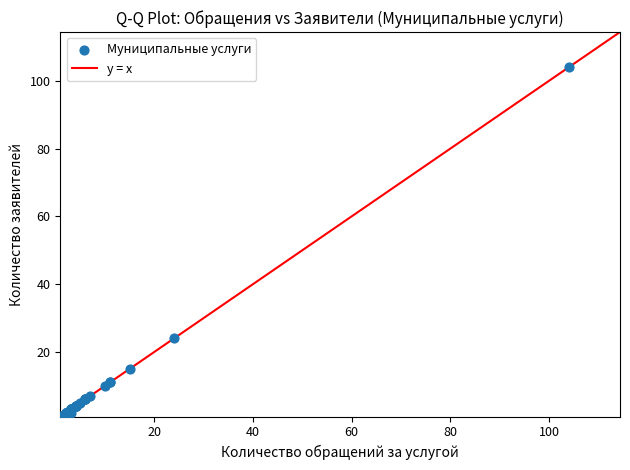

What Y value in the scatter plot is closest to 52?

24